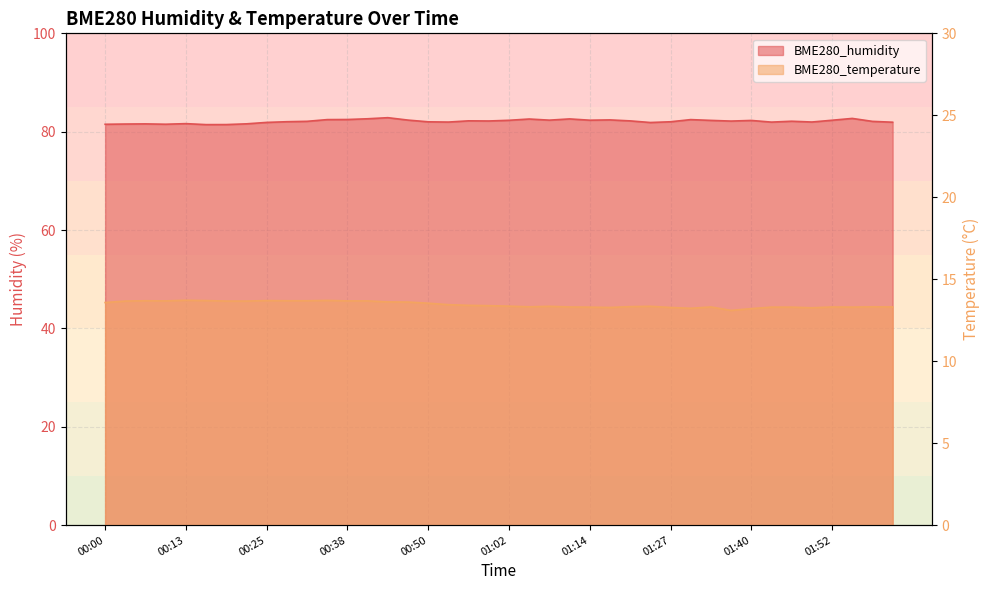

True or false: BME280_temperature and BME280_humidity intersect in this chart.

False